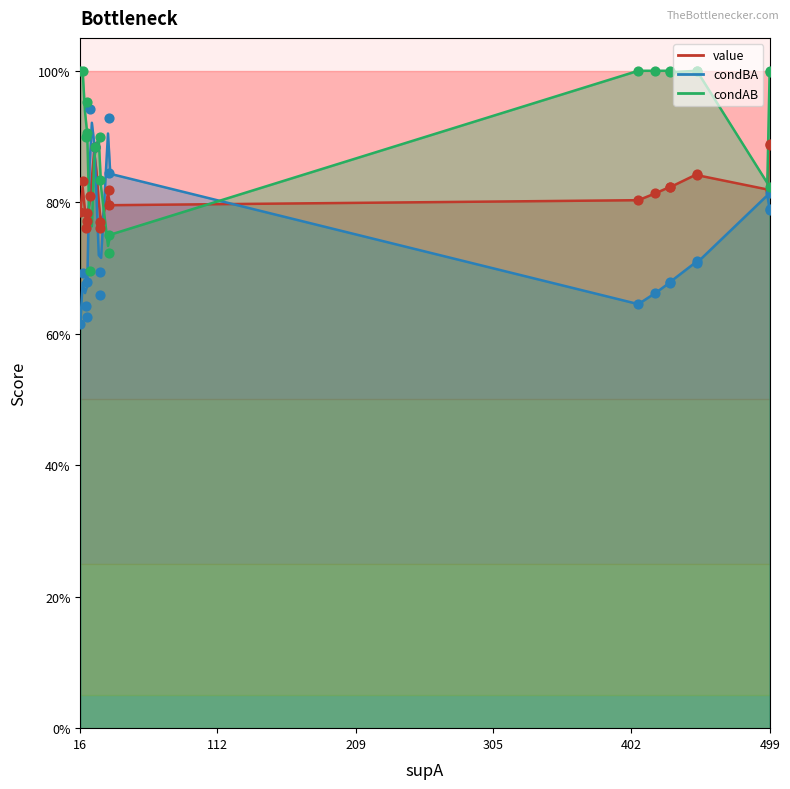

At how many categories does at least one series exceed 0?

20